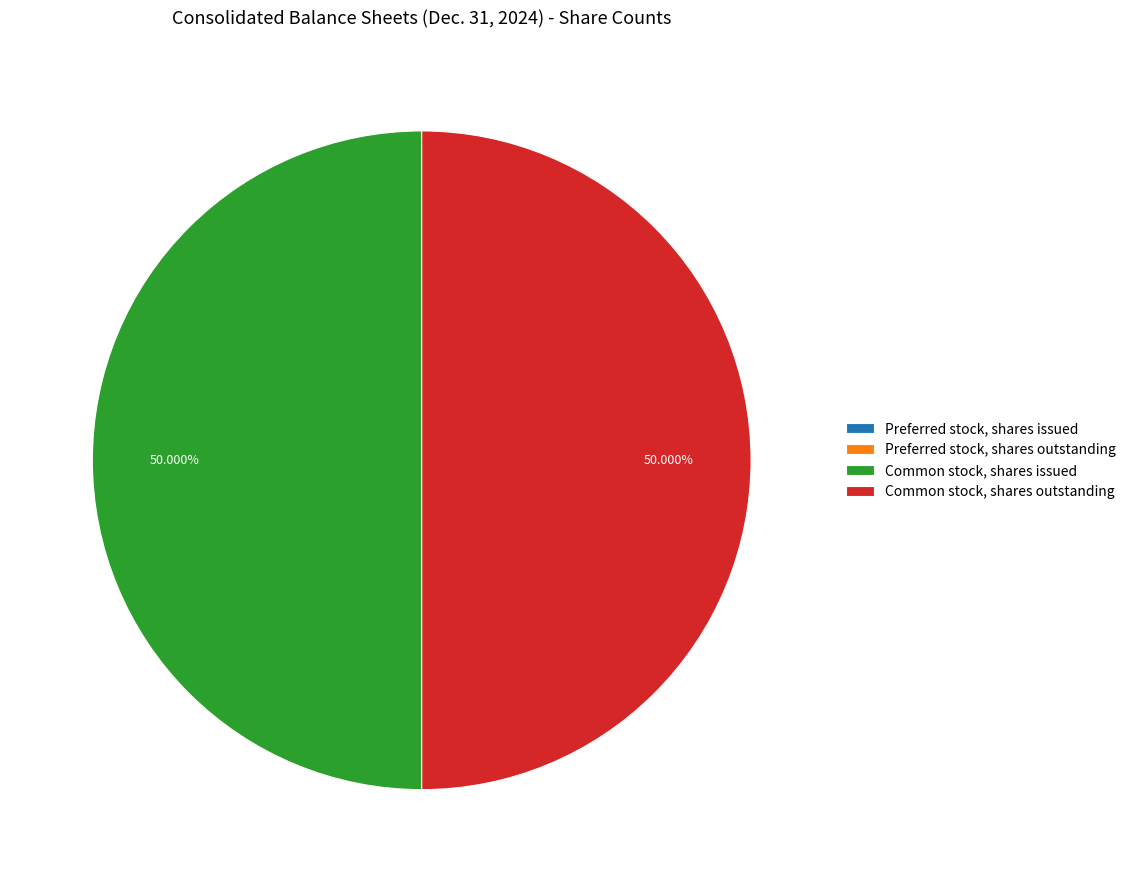

What percentage is the Common stock, shares issued slice, to the nearest percent?

50%